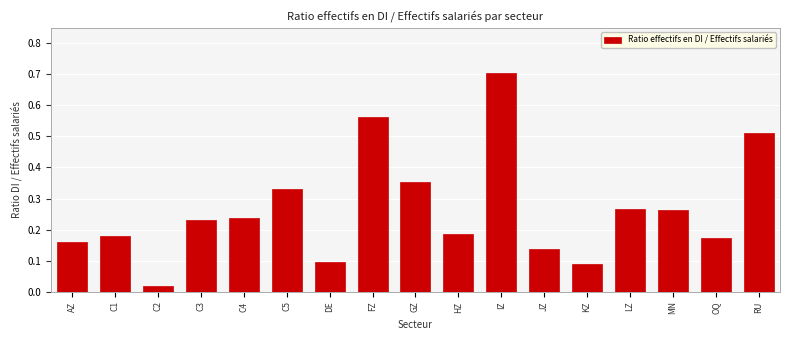

At which category does the chart reach its minimum across all series?

C2